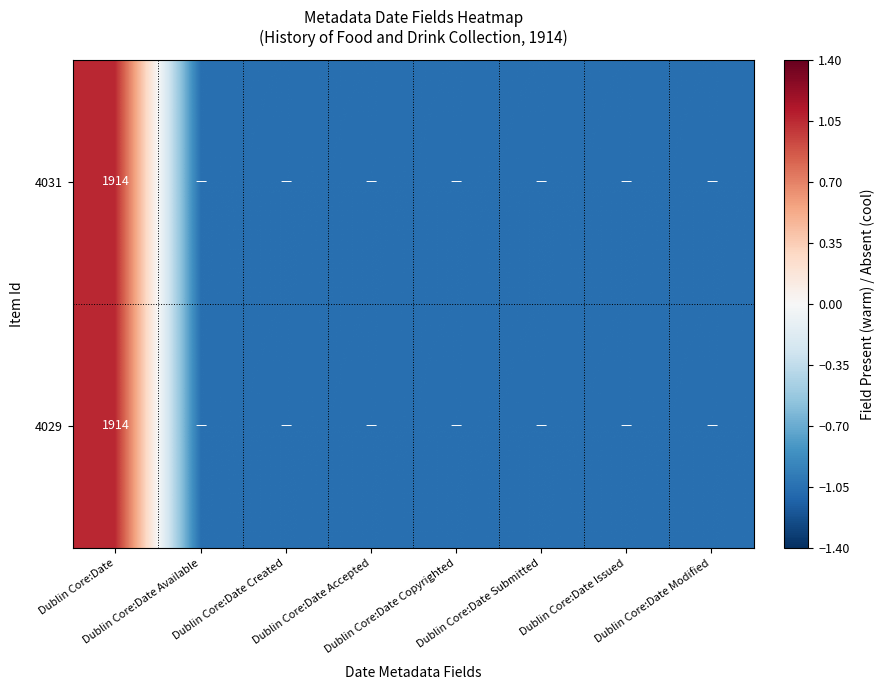

List the labels in order of 4029 value, smallest first.

Dublin Core:Date Available, Dublin Core:Date Created, Dublin Core:Date Accepted, Dublin Core:Date Copyrighted, Dublin Core:Date Submitted, Dublin Core:Date Issued, Dublin Core:Date Modified, Dublin Core:Date